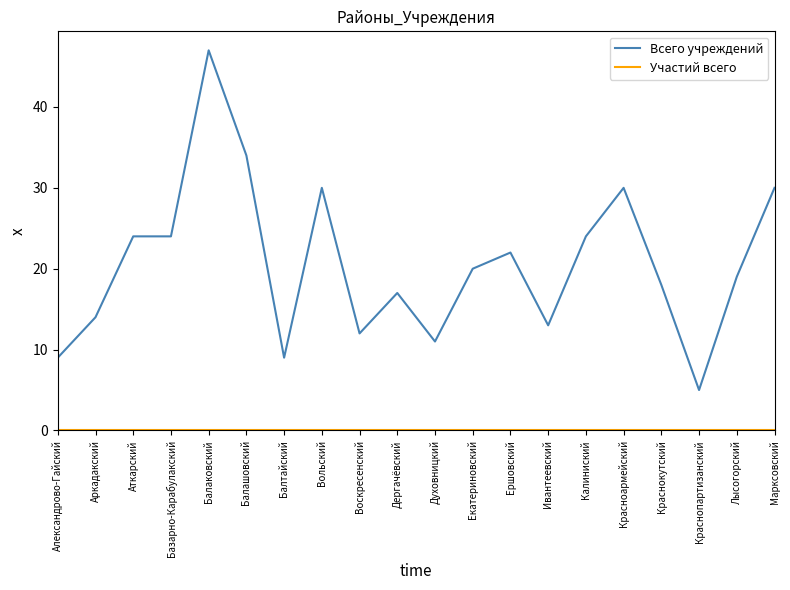

What is the spread (max minus min) of values at Воскресенский?

12